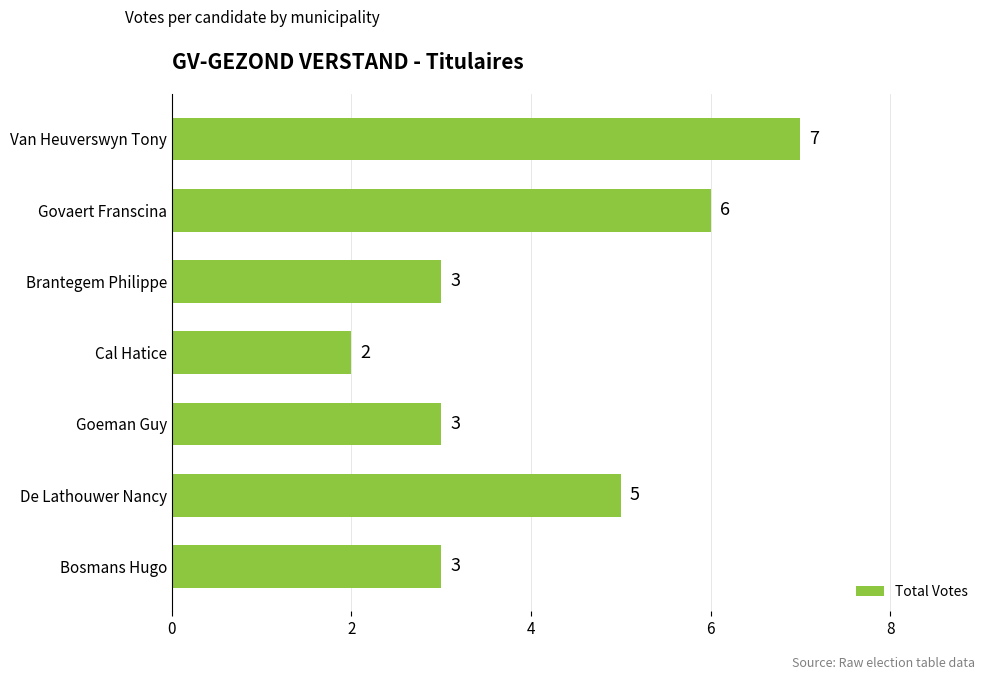

What is the difference between the maximum and minimum values?

5